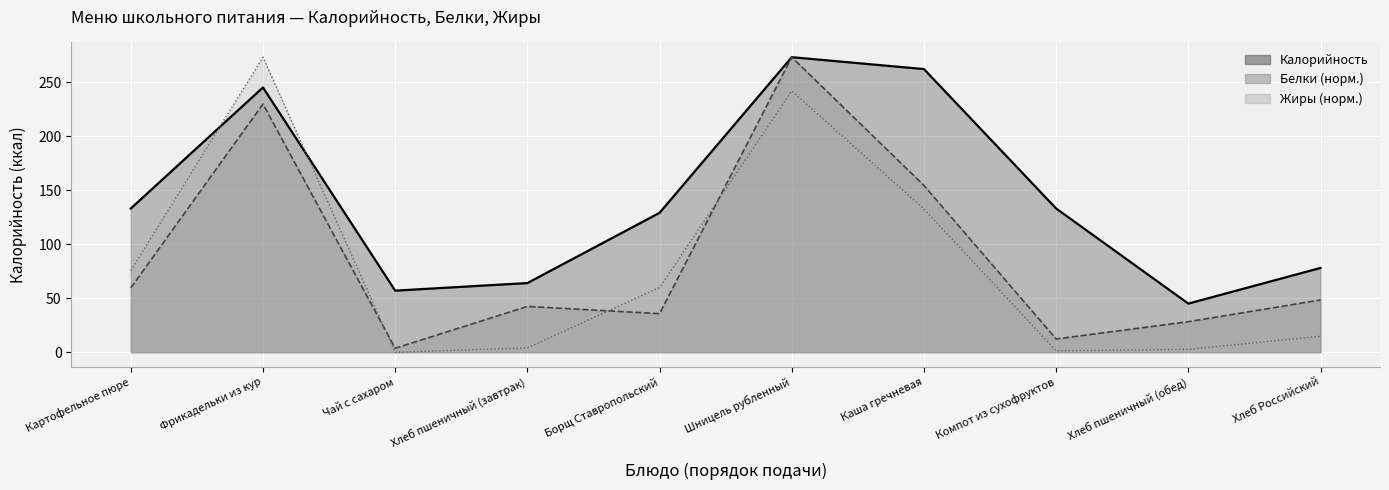

Rank the series by their maximum value, from highest to lowest.

Калорийность, Белки, Жиры